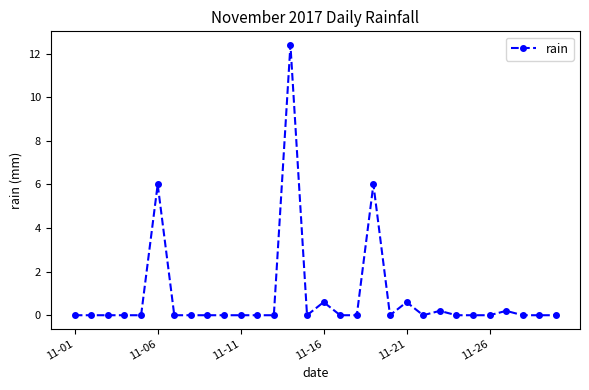

What is the difference between the maximum and minimum values?

12.4